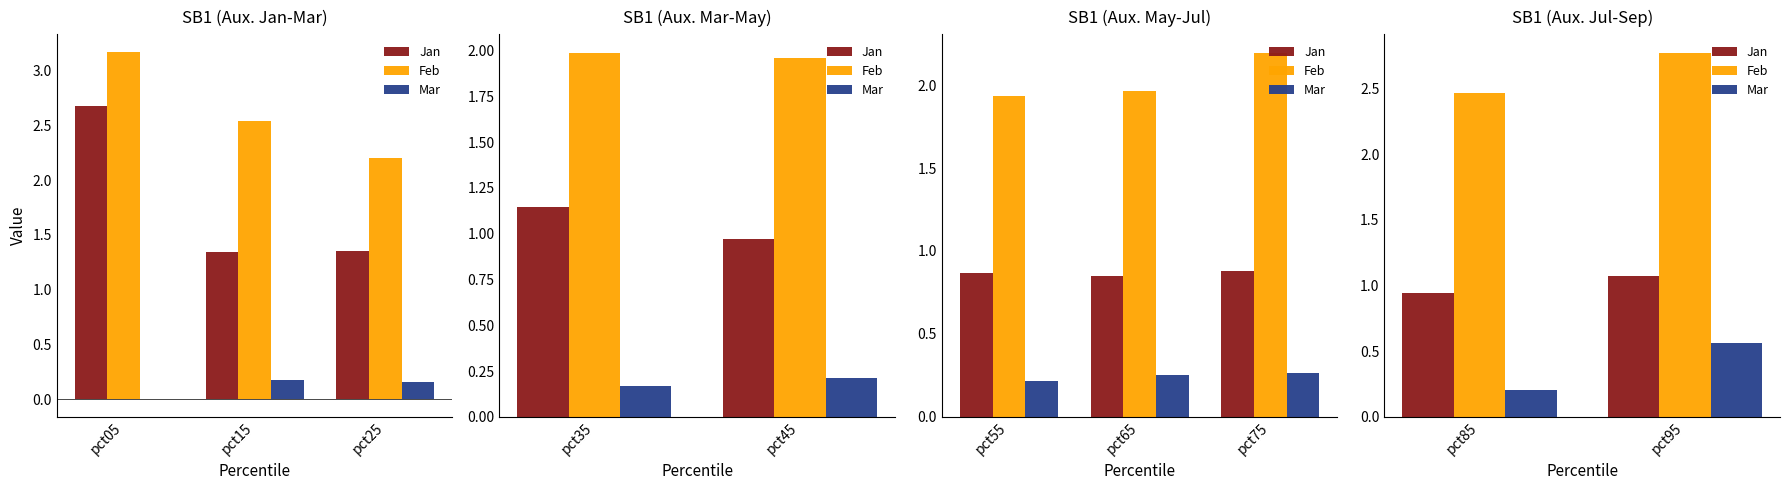

At pct85, list the series in order from smallest to largest.

Mar, Jan, Feb